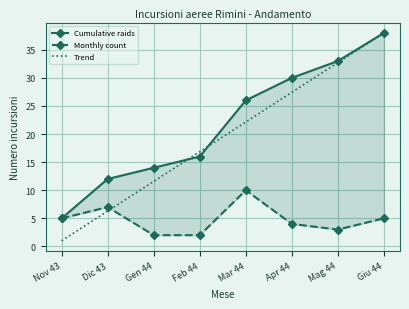

What is the sum of the Trend values at Apr 44 and Mar 44?

49.6